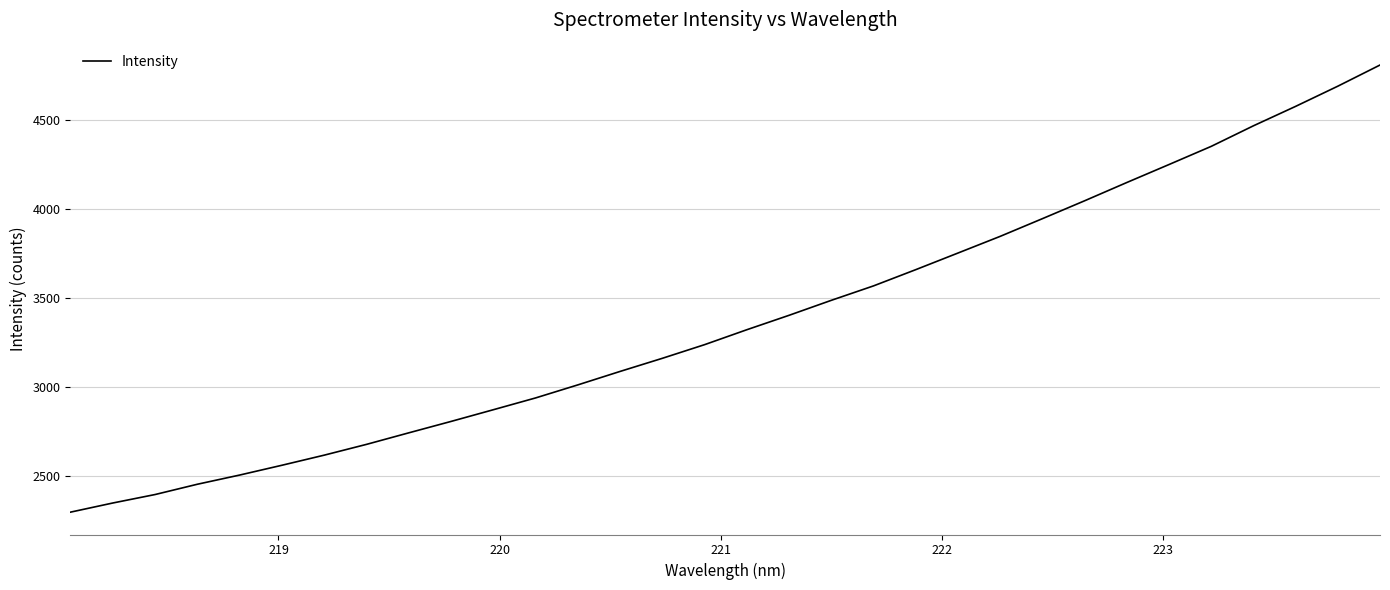

What is the greatest value displayed?

4809.5